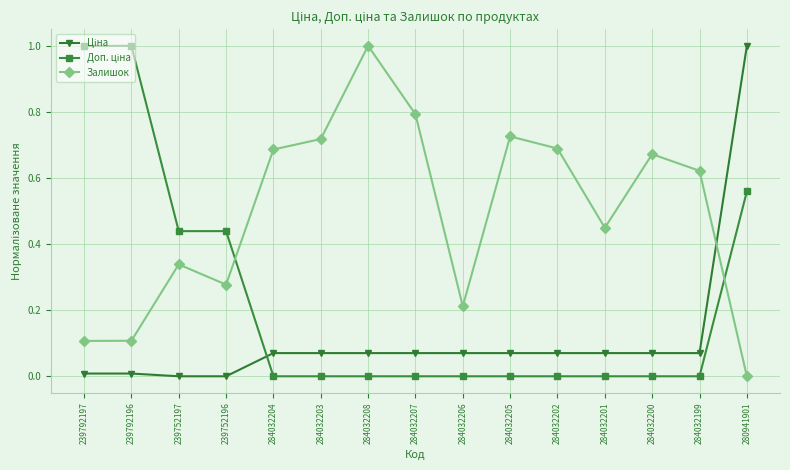

At which label is Залишок closest to 0?

280941901